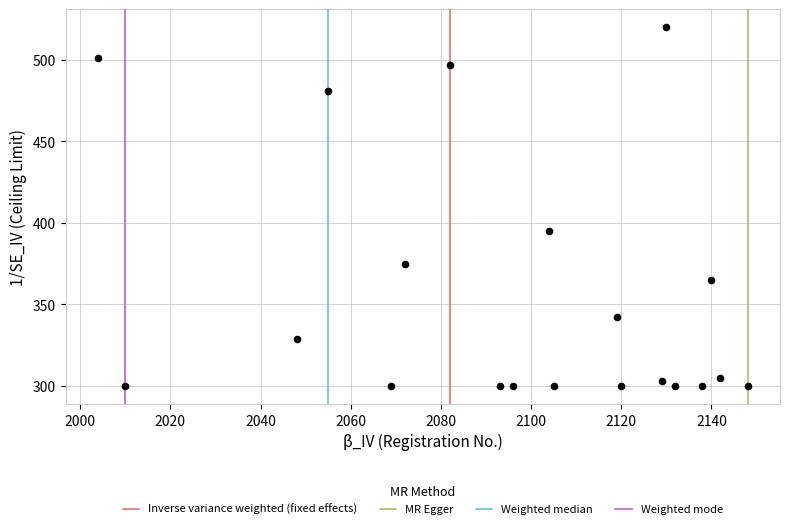

What is the range of X values (max minus min)?

144